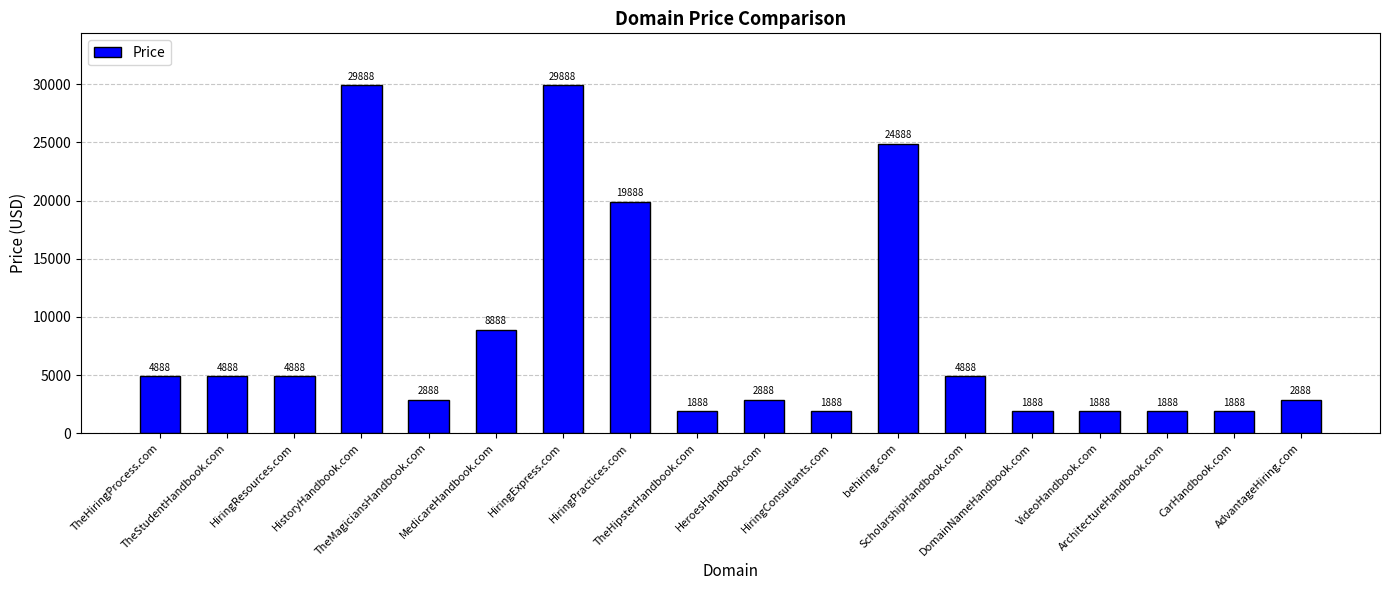

What is the difference between the maximum and minimum values?

28000